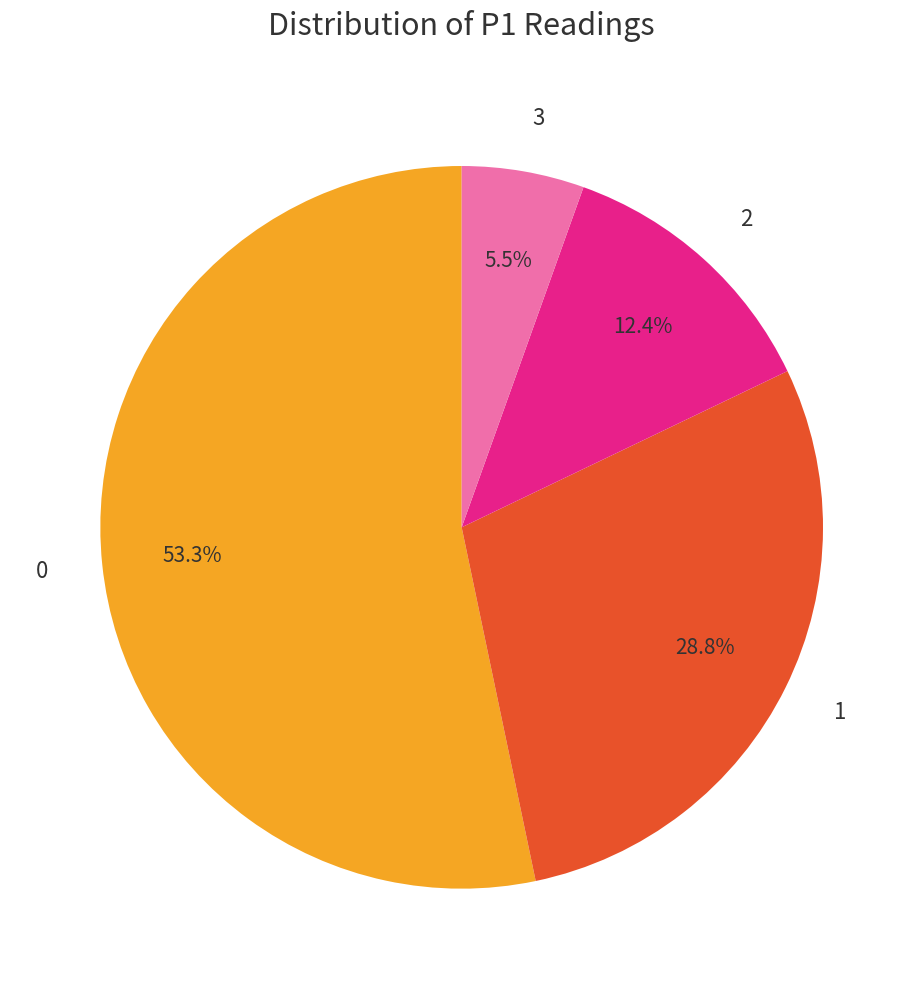

Is there a majority slice in this chart?

Yes